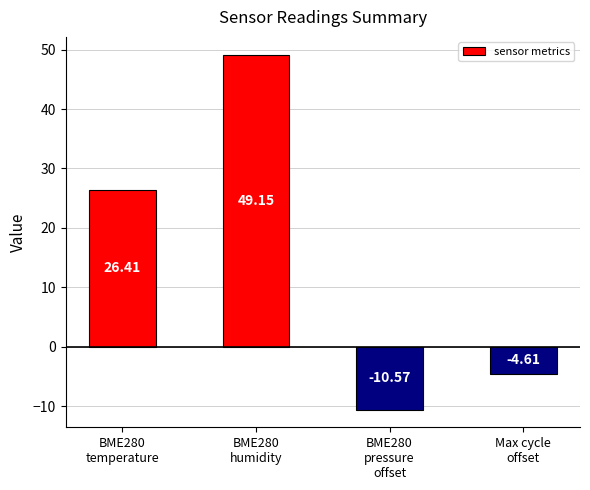

What is the change in value from BME280
temperature to BME280
pressure
offset?

-37.0